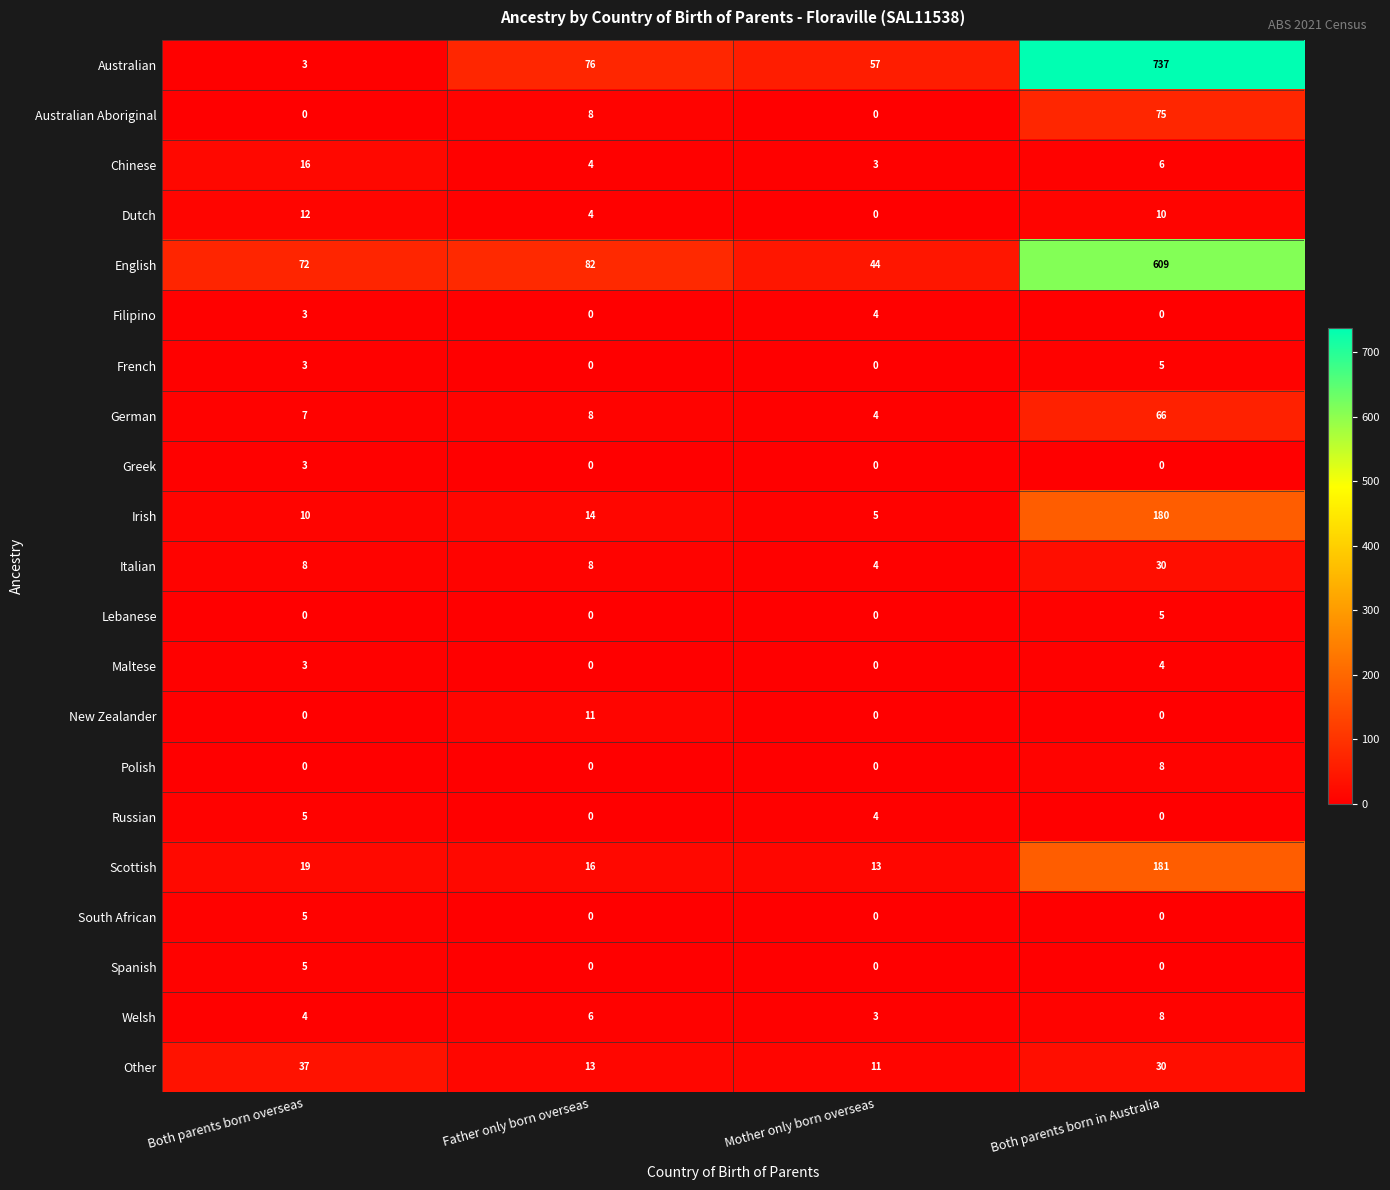

Which series has the widest spread of values?

Australian